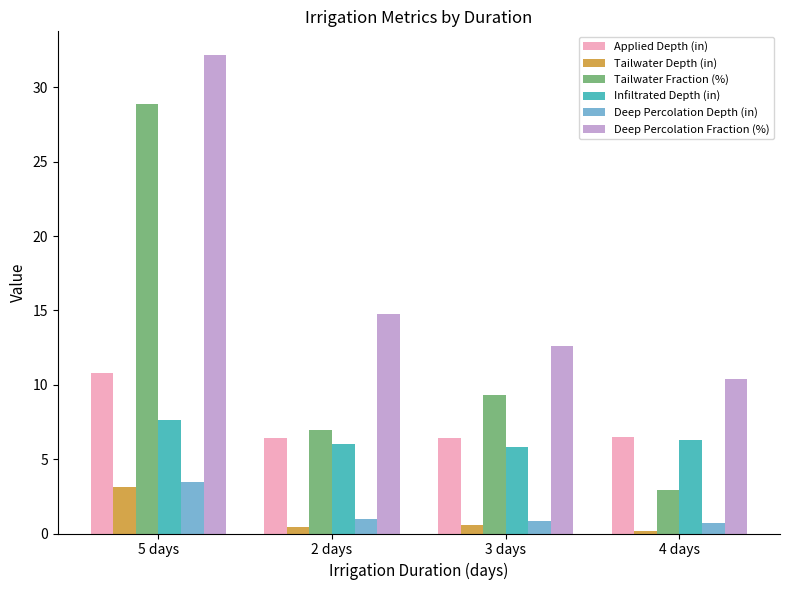

Read the Infiltrated Depth (in) value at 2 days.

6.0